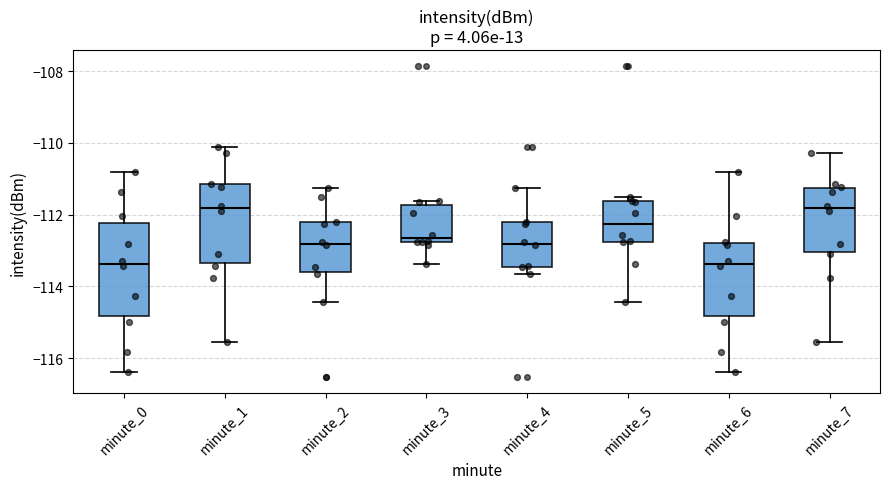

Comparing the boxes themselves (not the whiskers), which one is the tallest?

minute_0